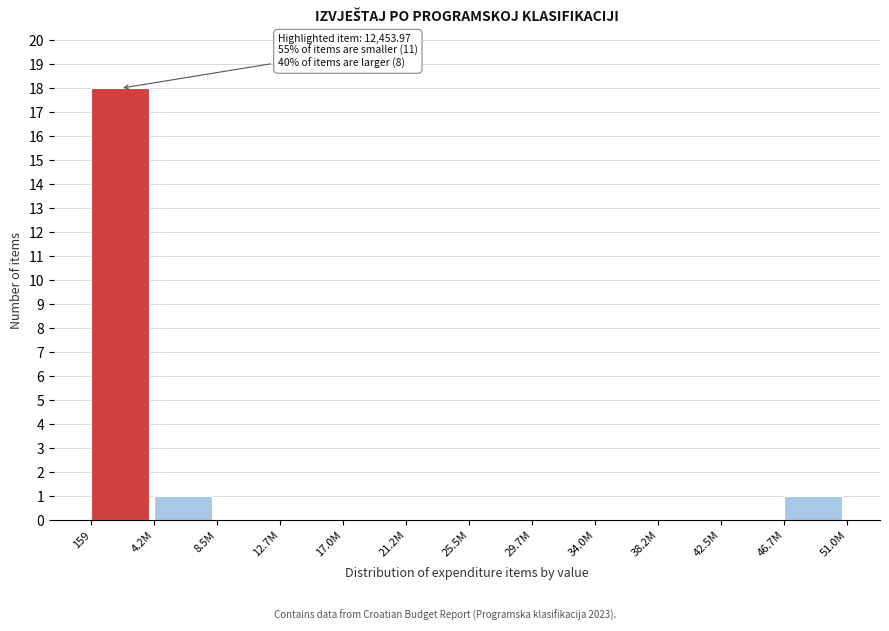

Reading left to right, list all the values displayed in this chart.

159=18	4.2M=1	8.5M=0	12.7M=0	17.0M=0	21.2M=0	25.5M=0	29.7M=0	34.0M=0	38.2M=0	42.5M=0	46.7M=1